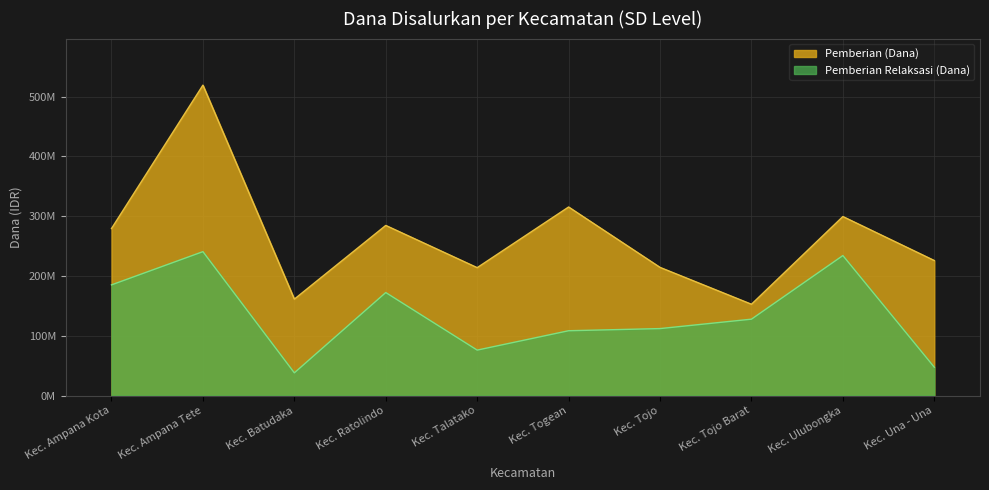

At which category is the sum across all series the highest?

Kec. Ampana Tete